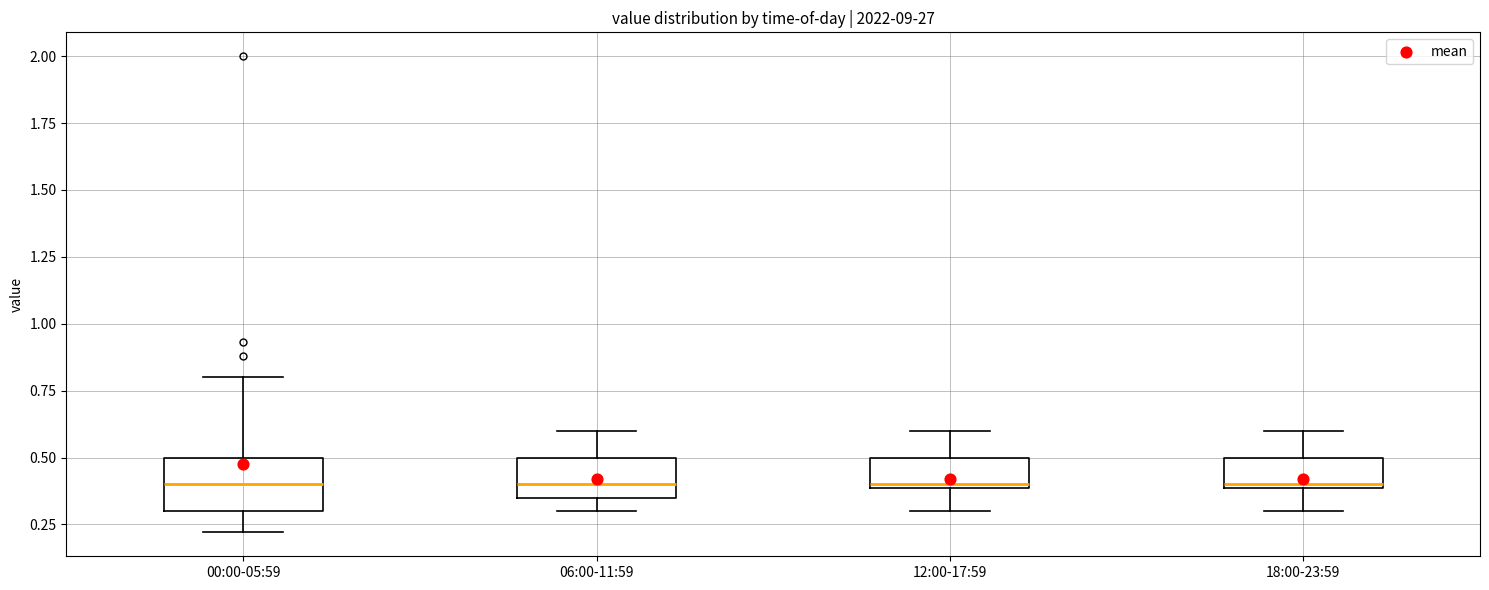

Where does the upper whisker of the box for 06:00-11:59 end on the y-axis? The values are not printed on the chart, so give them approximately, as read against the axis.

0.60